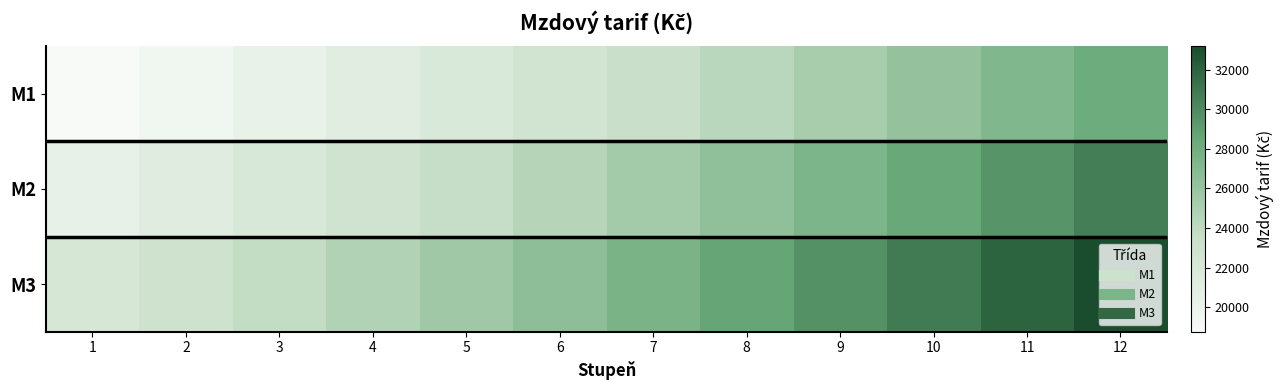

Rank the series by their maximum value, from highest to lowest.

M3, M2, M1